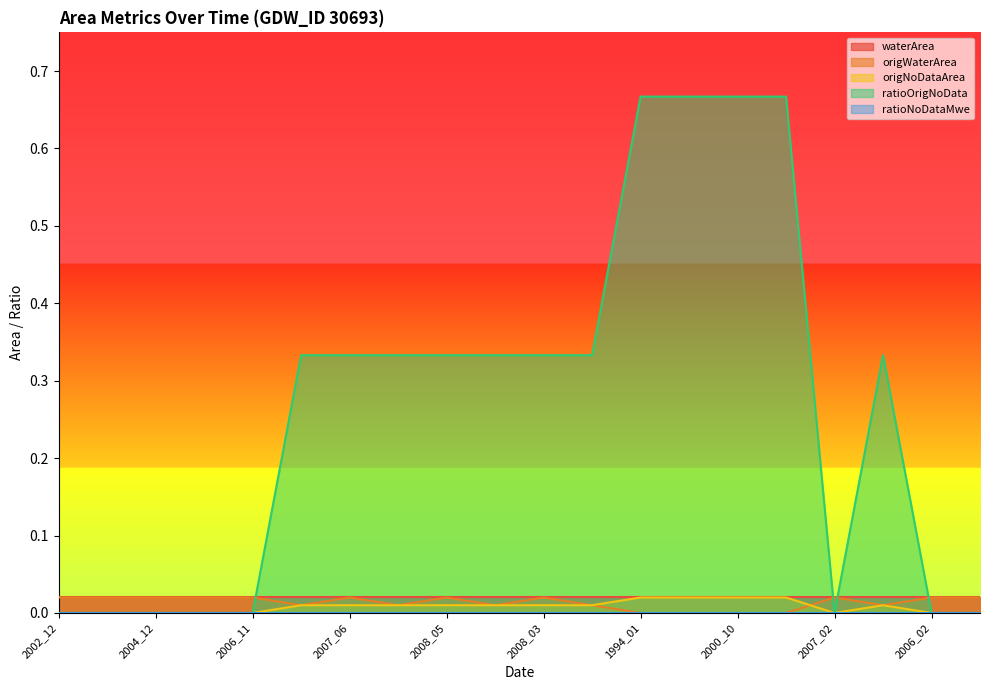

True or false: ratioOrigNoData has a value of 0.3 at 2006_03.

False